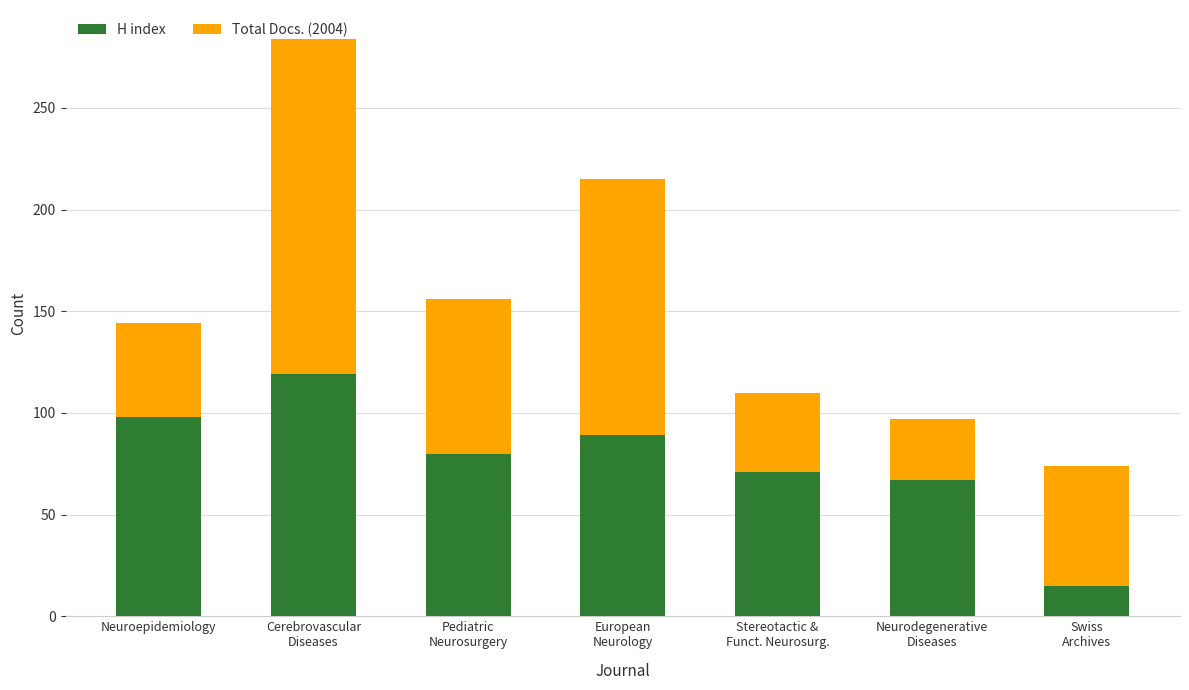

What is the average value of the H index series?

77